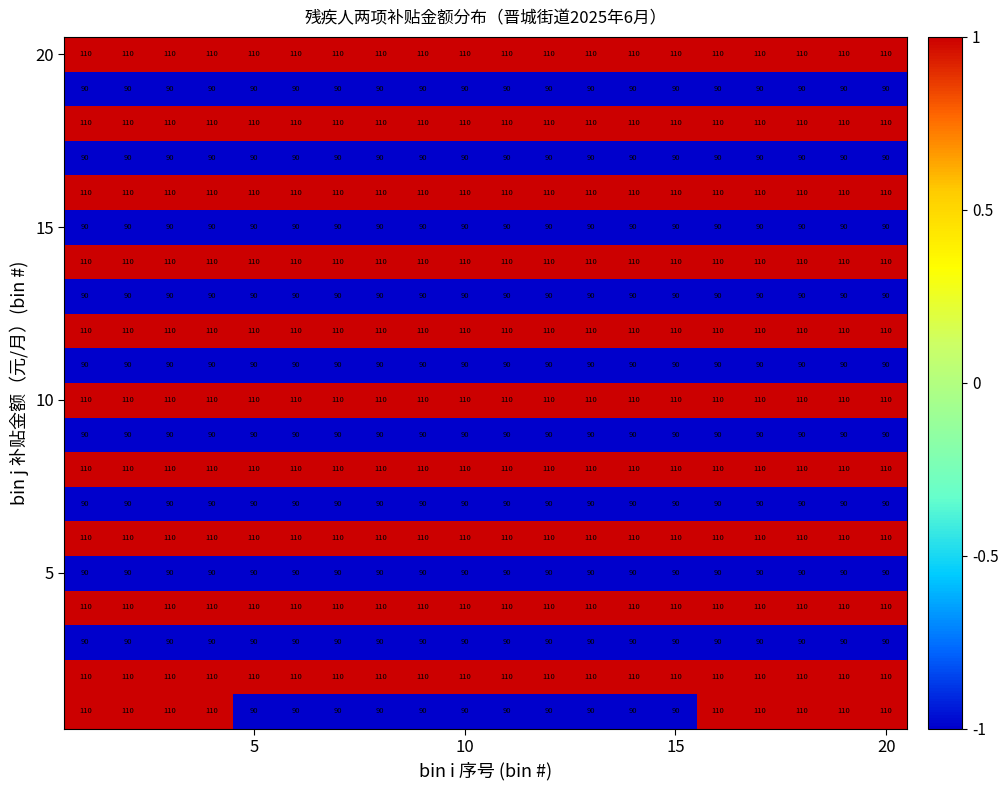

What is the minimum value shown in the chart?

90